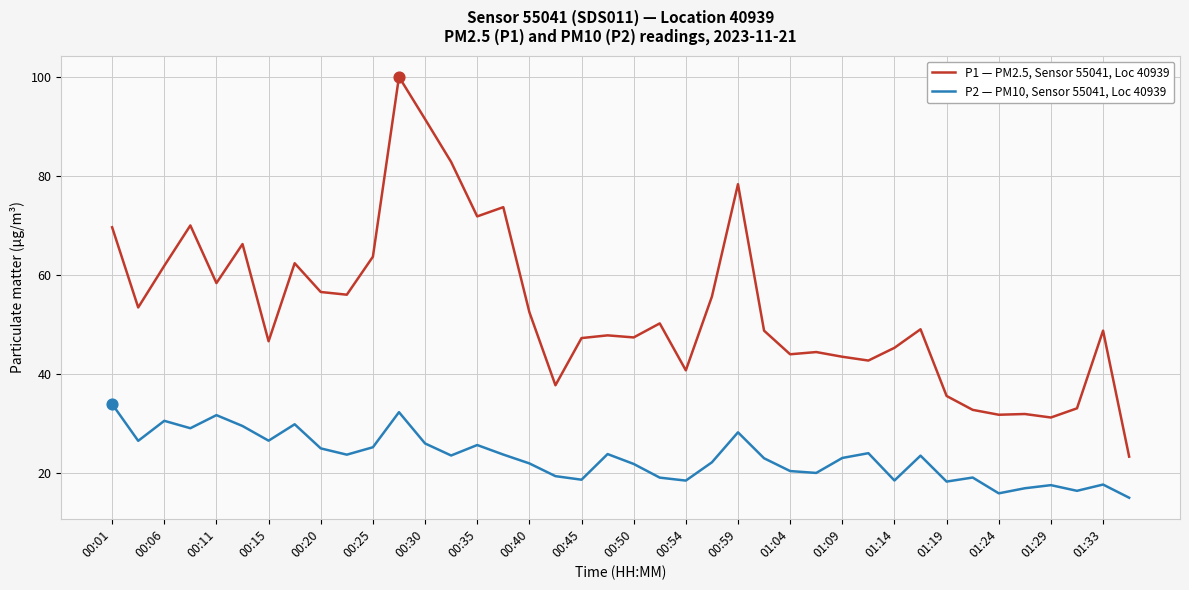

Which series has the largest total across all categories?

P1 — PM2.5, Sensor 55041, Loc 40939